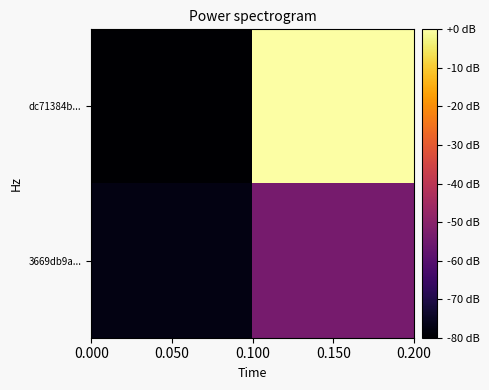

Rank the series by their average value, from highest to lowest.

dc71384b..., 3669db9a...